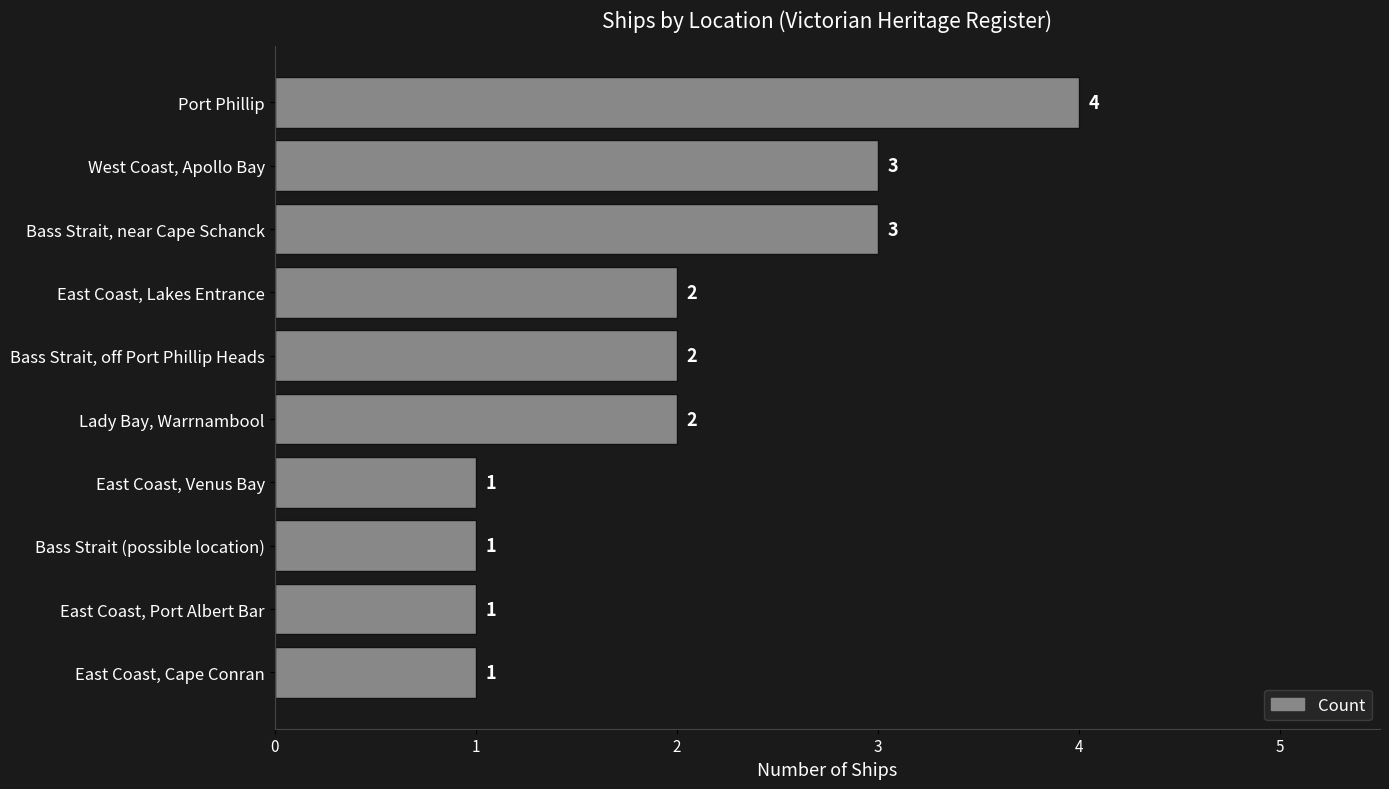

Approximately how many times larger is the value at Bass Strait, near Cape Schanck compared to East Coast, Port Albert Bar?

3.0